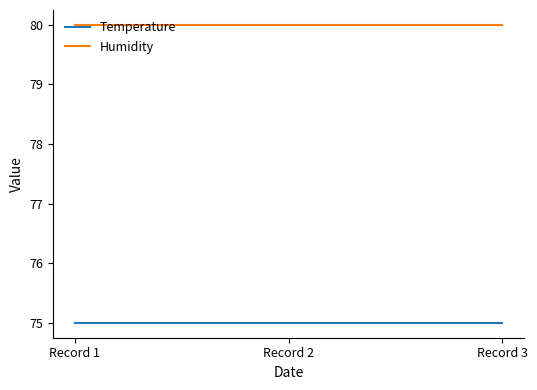

Reading left to right, extract all data points from this chart.

Temperature: Record 1=75	Record 2=75	Record 3=75
Humidity: Record 1=80	Record 2=80	Record 3=80